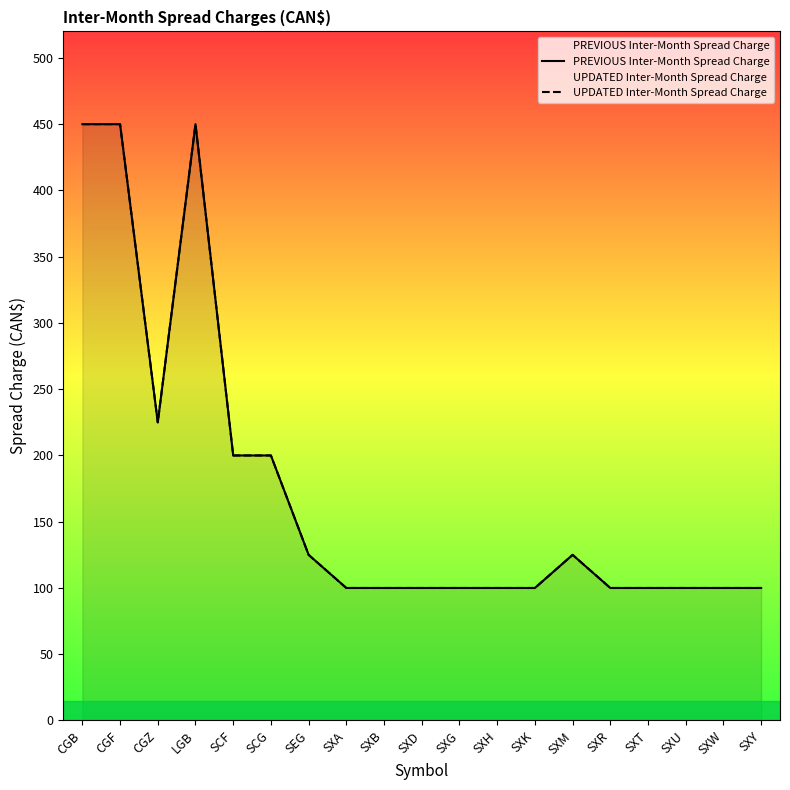

What is the value of the UPDATED Inter-Month Spread Charge point at the 18th from the left?

100